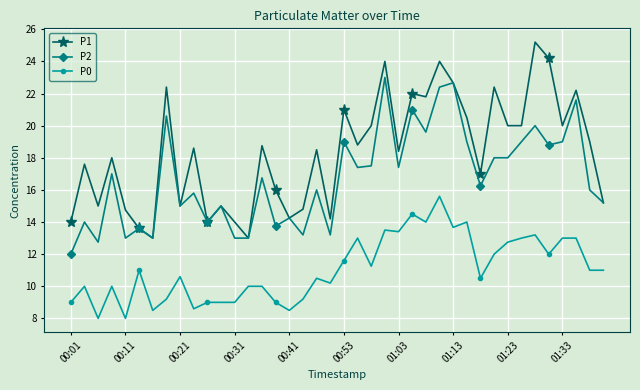

True or false: P0 and P2 cross at least once.

False